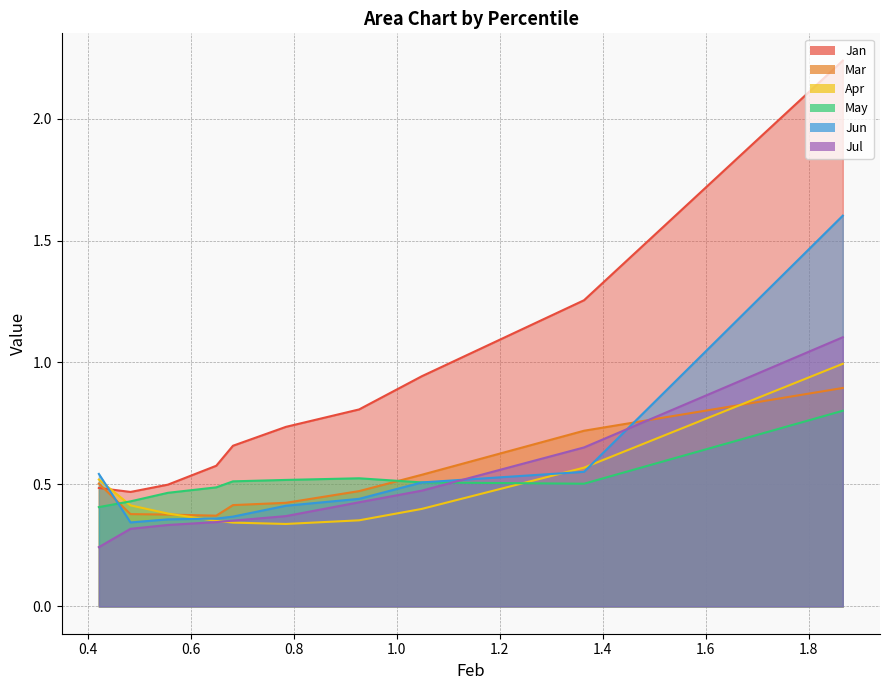

Rank the series at pct55 from lowest to highest value.

Apr, Jul, Jun, Mar, May, Jan